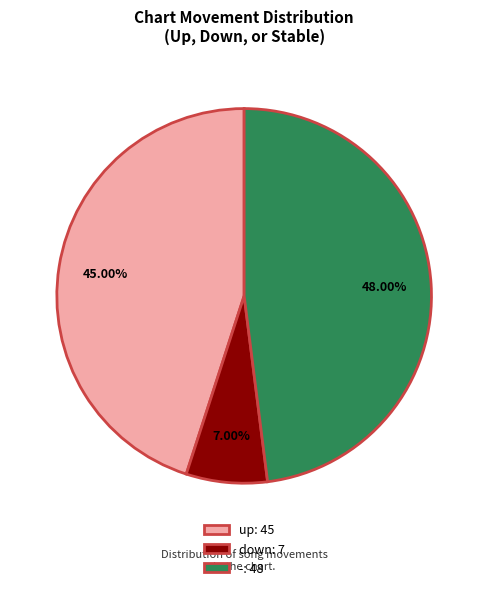

How many slices are in this pie chart?

3